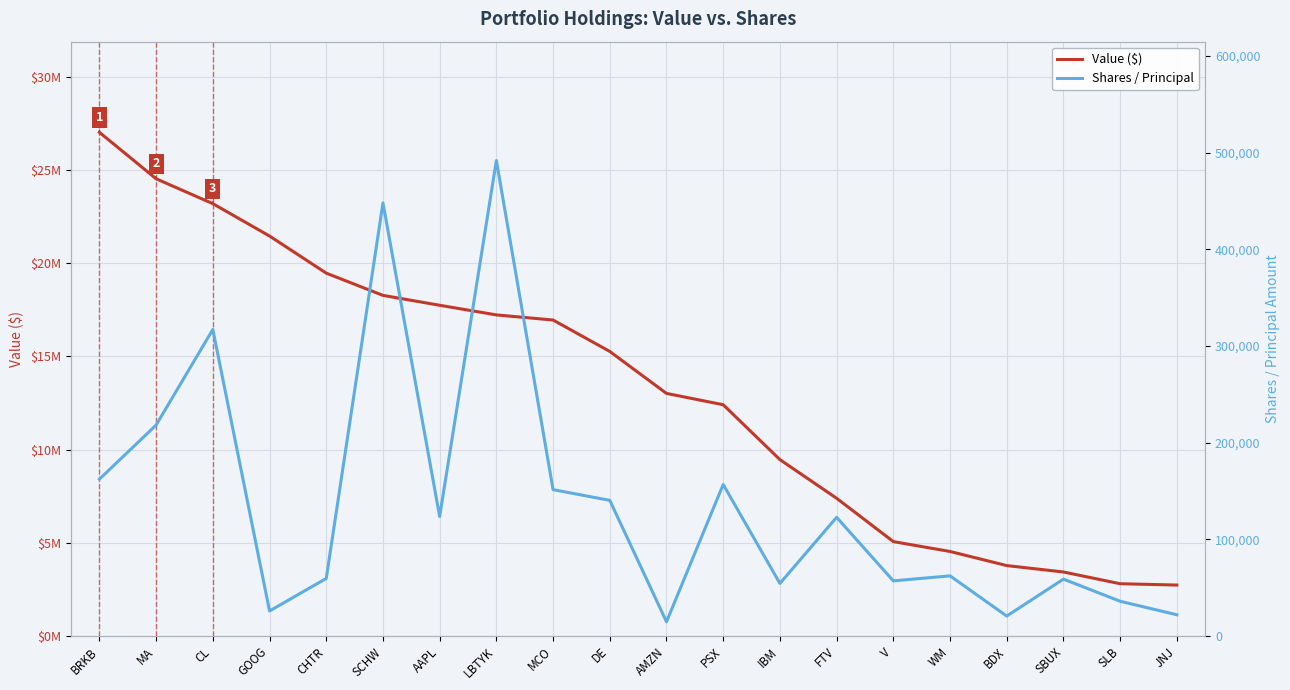

What is the label of the 19th point from the left?

SLB